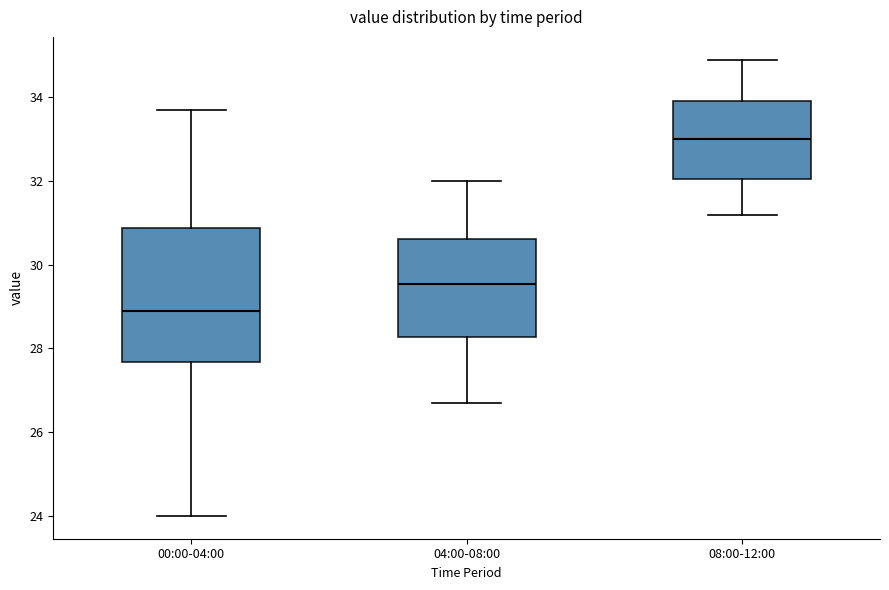

Reading left to right, transcribe this box plot: for each box, give where its median line is, the range the box spans, and where its two whiskers end, as read against the y-axis. The values are not printed on the chart, so give them approximately, as read against the axis.

00:00-04:00: median 29.0, box 27.6 to 30.8, whiskers 24.0 to 33.8
04:00-08:00: median 29.6, box 28.2 to 30.6, whiskers 26.8 to 32.0
08:00-12:00: median 33.0, box 32.0 to 34.0, whiskers 31.2 to 35.0